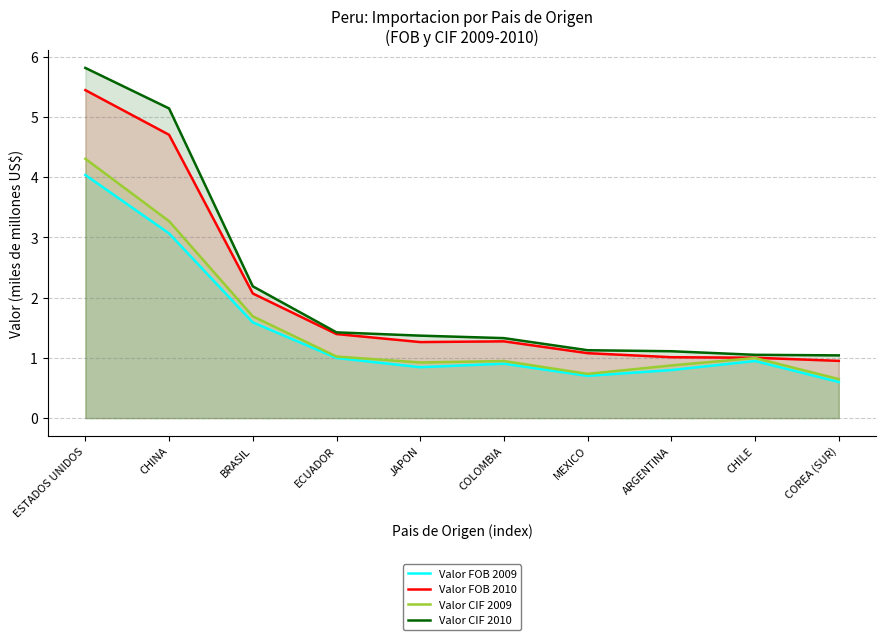

Reading right to left, extract all data points from this chart.

Valor FOB 2009: 0.6	0.9	0.8	0.7	0.9	0.8	1.0	1.6	3.1	4.0
Valor FOB 2010: 0.9	1.0	1.0	1.1	1.3	1.3	1.4	2.1	4.7	5.4
Valor CIF 2009: 0.6	1.0	0.9	0.7	0.9	0.9	1.0	1.7	3.3	4.3
Valor CIF 2010: 1.0	1.1	1.1	1.1	1.3	1.4	1.4	2.2	5.1	5.8